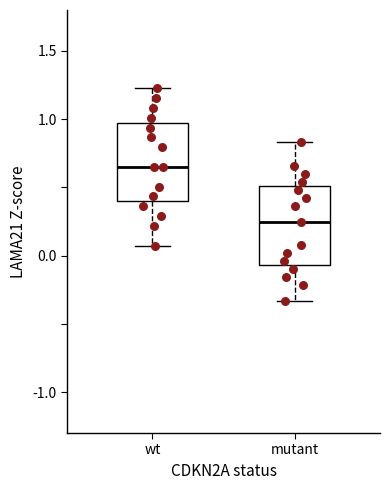

Which box has the lowest median line?

mutant